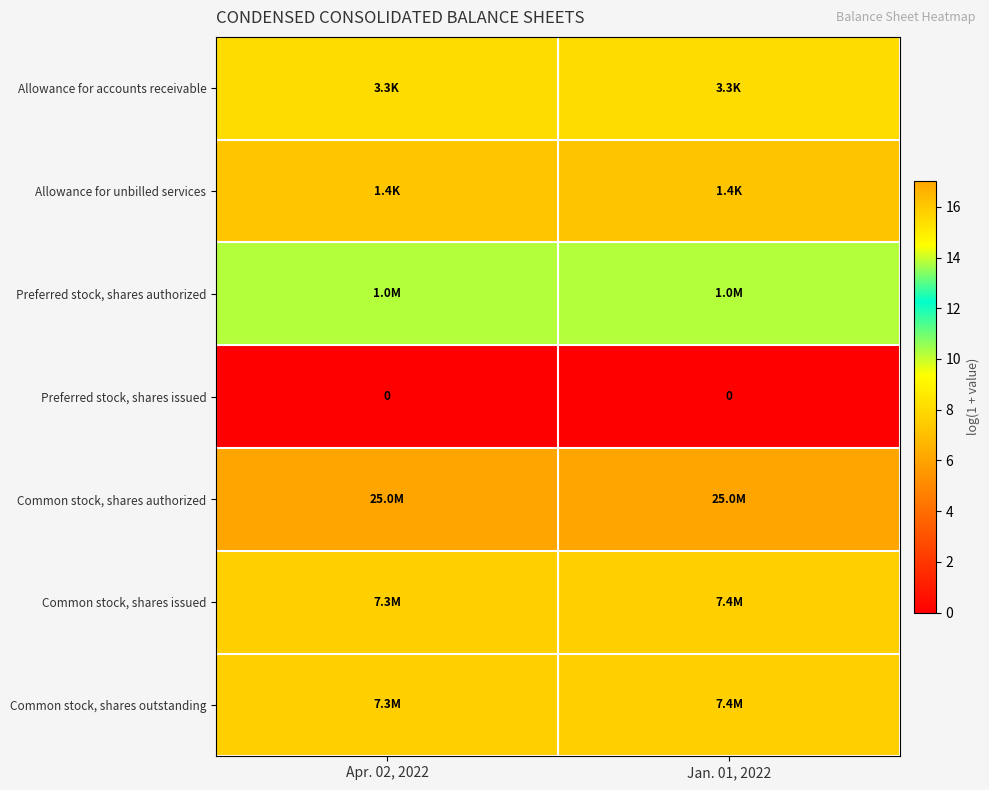

How many distinct data groups are displayed?

7